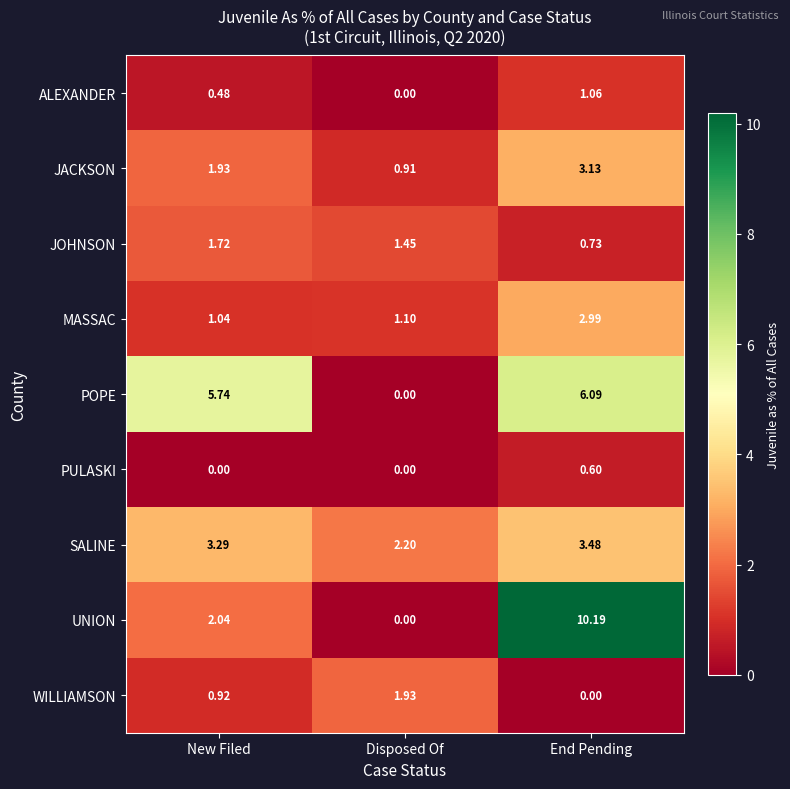

Where is POPE nearest to the value 3?

New Filed